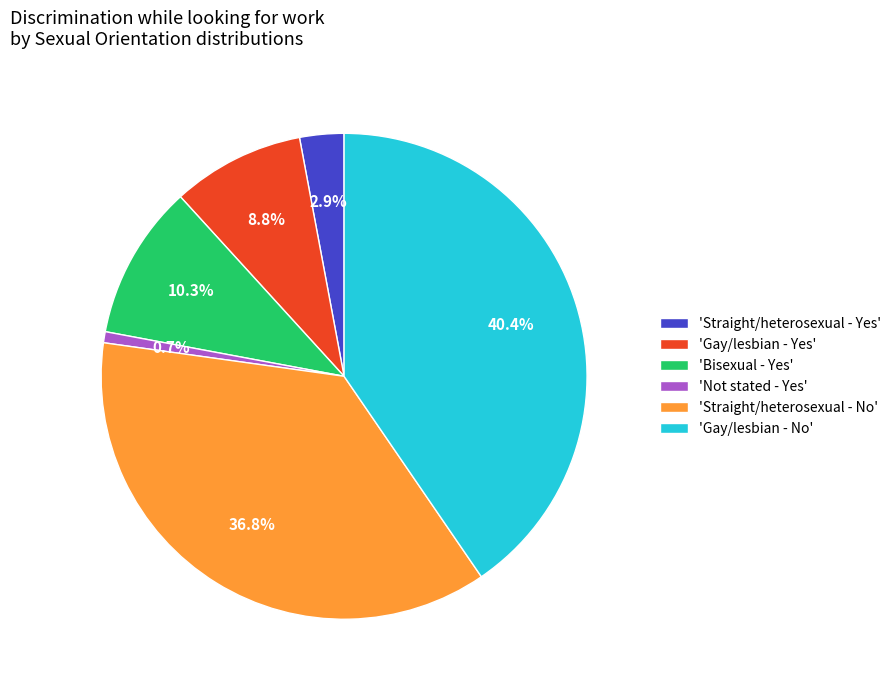

Which category has the smallest portion of the pie?

'Not stated - Yes'